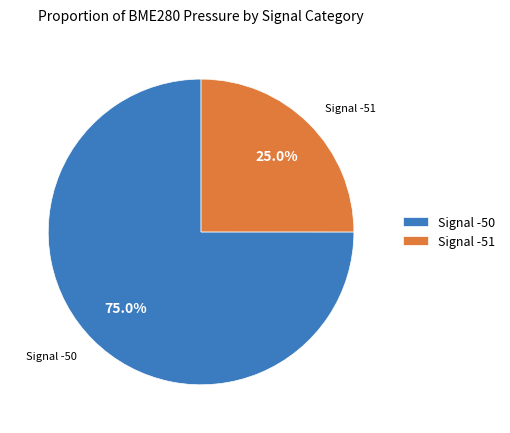

Count the number of slices in the pie.

2